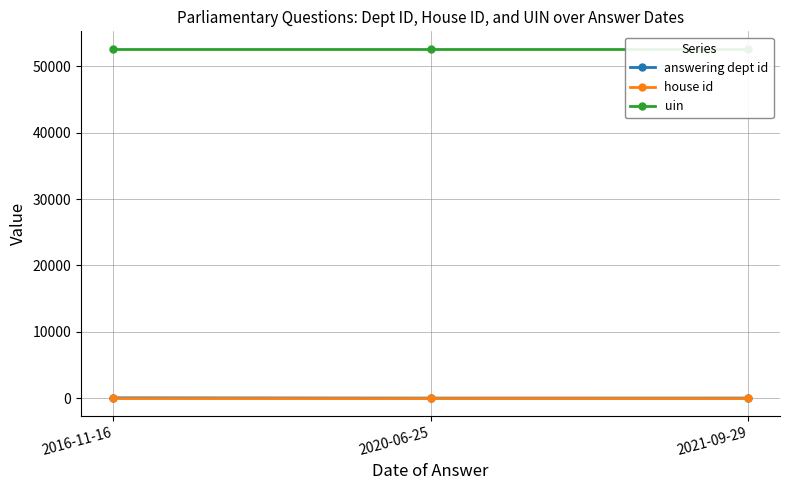

List the series in order of their peak value, lowest first.

house id, answering dept id, uin